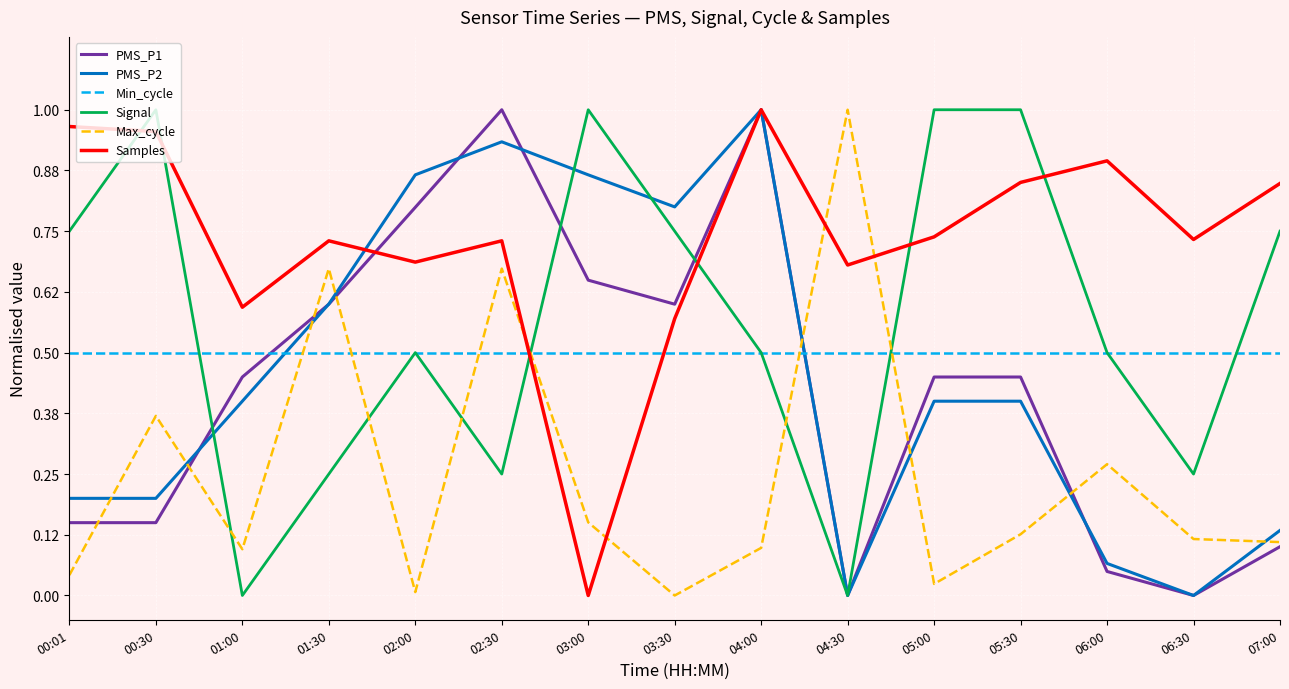

Between 03:30 and 04:00, which series saw the biggest shift?

Samples